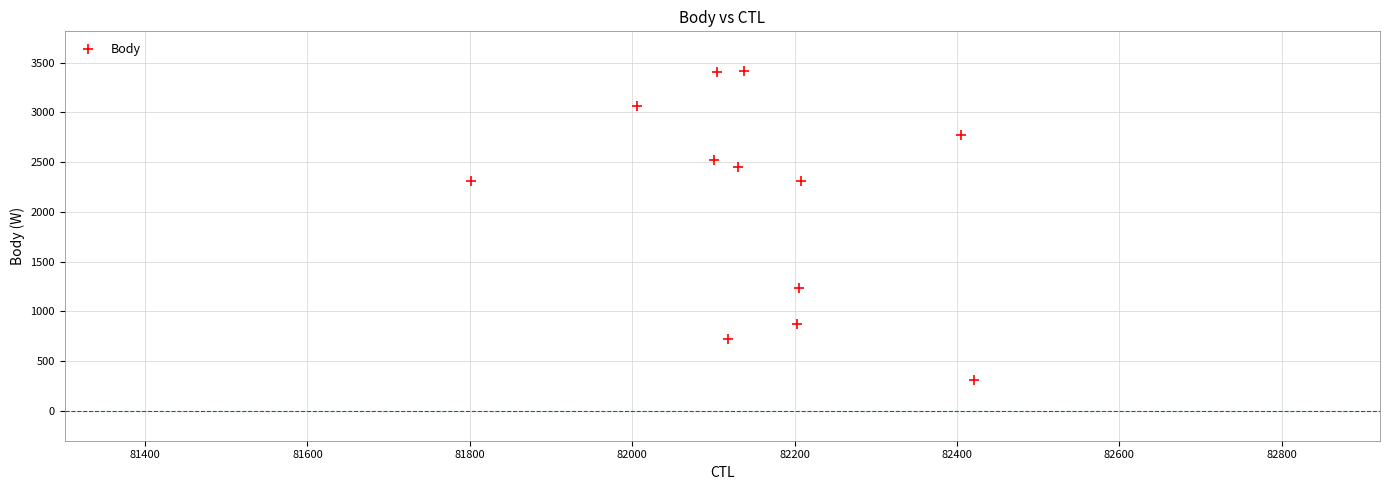

What is the range of X values (max minus min)?

620